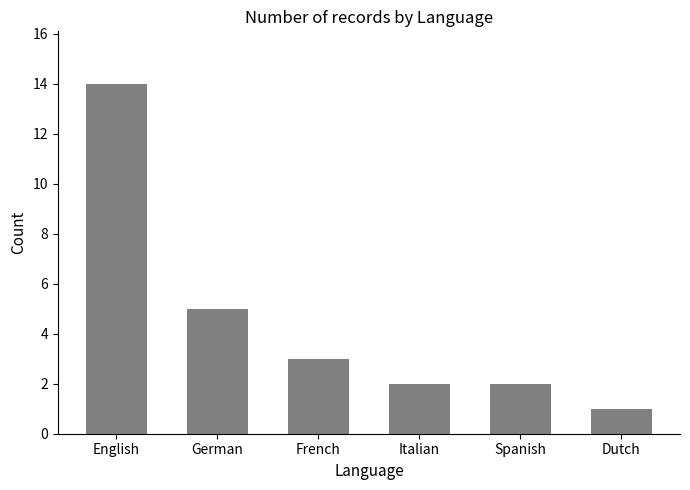

Count the number of categories in the chart.

6